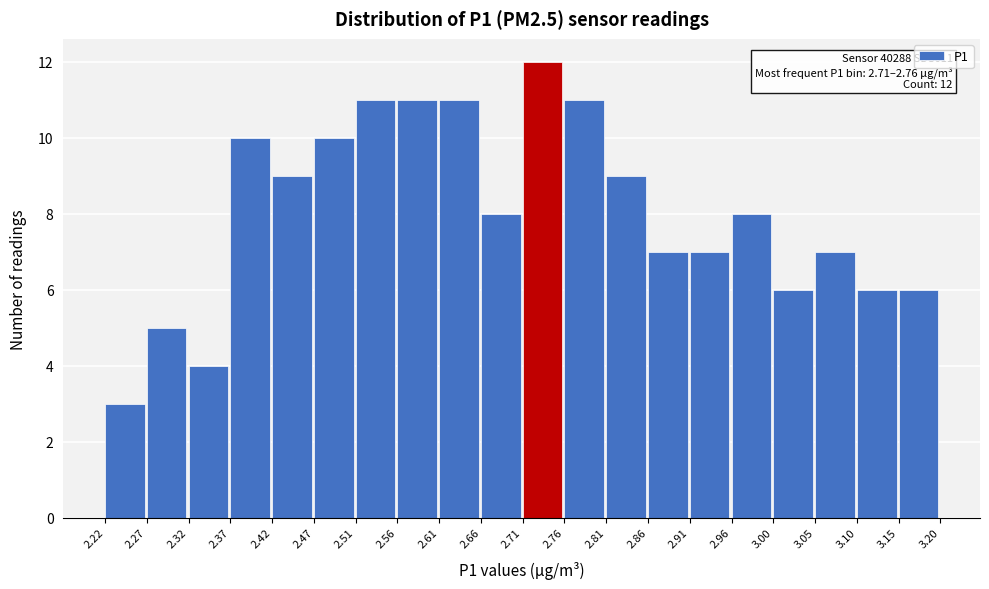

Over which range of the x-axis is the bar tallest?

2.71 to 2.76